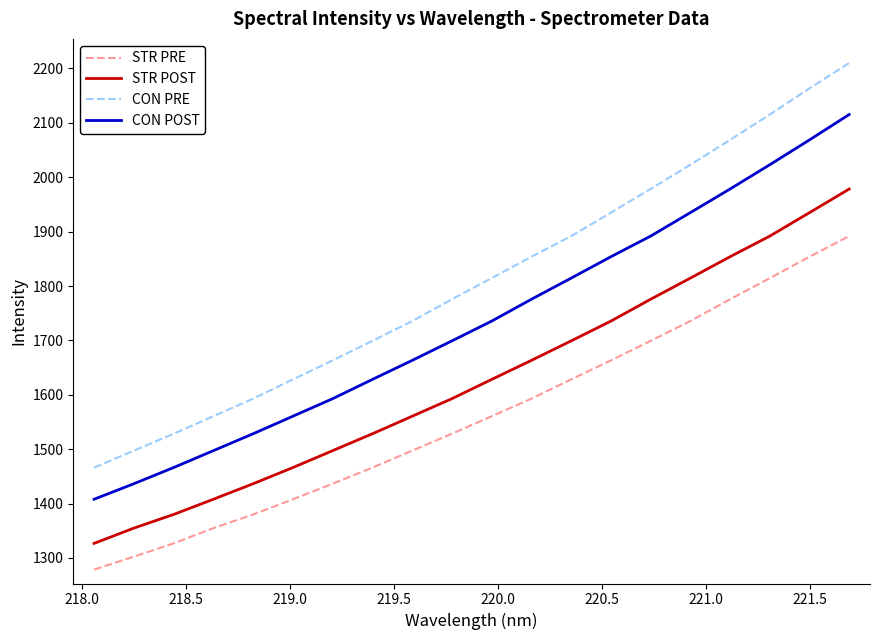

Which series has the largest range (max minus min)?

CON PRE